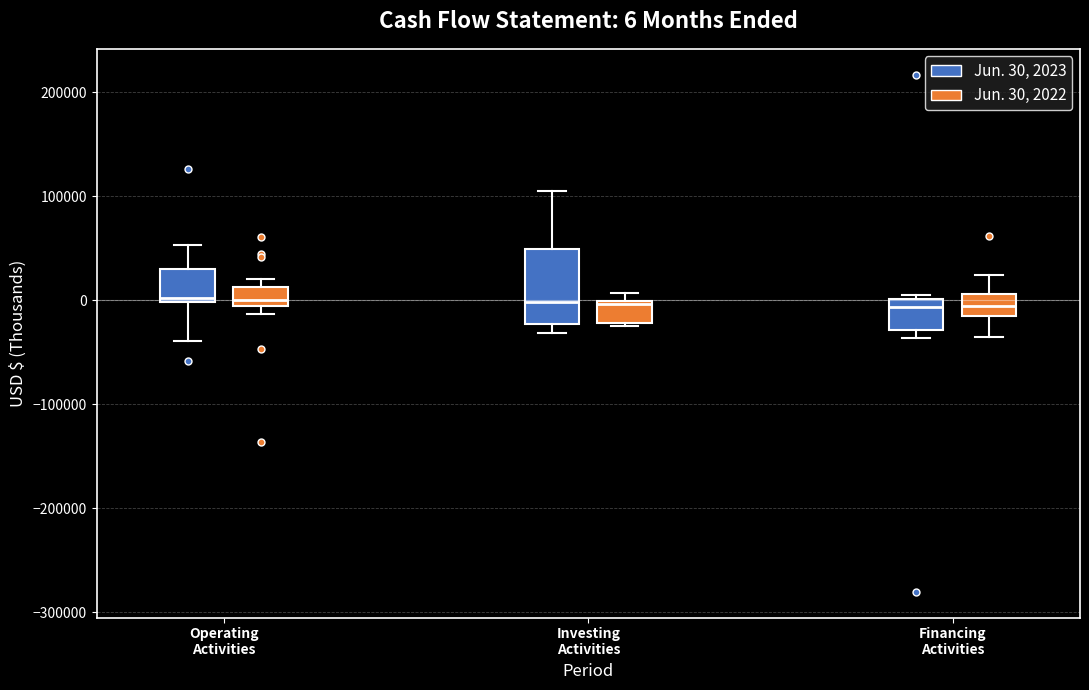

Which box is the tallest, from its lower edge to its upper edge?

Investing Activities (Jun. 30, 2023)